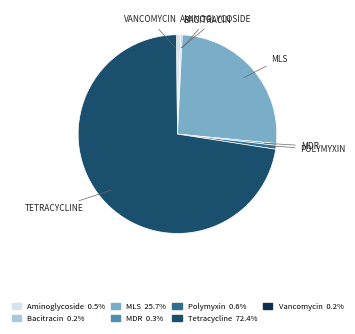

Is there a majority slice in this chart?

Yes